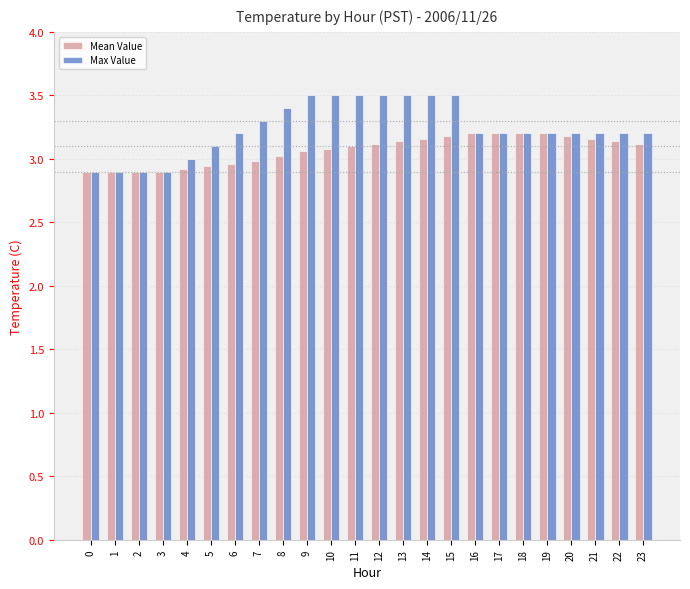

What is the maximum value shown in the chart?

3.5